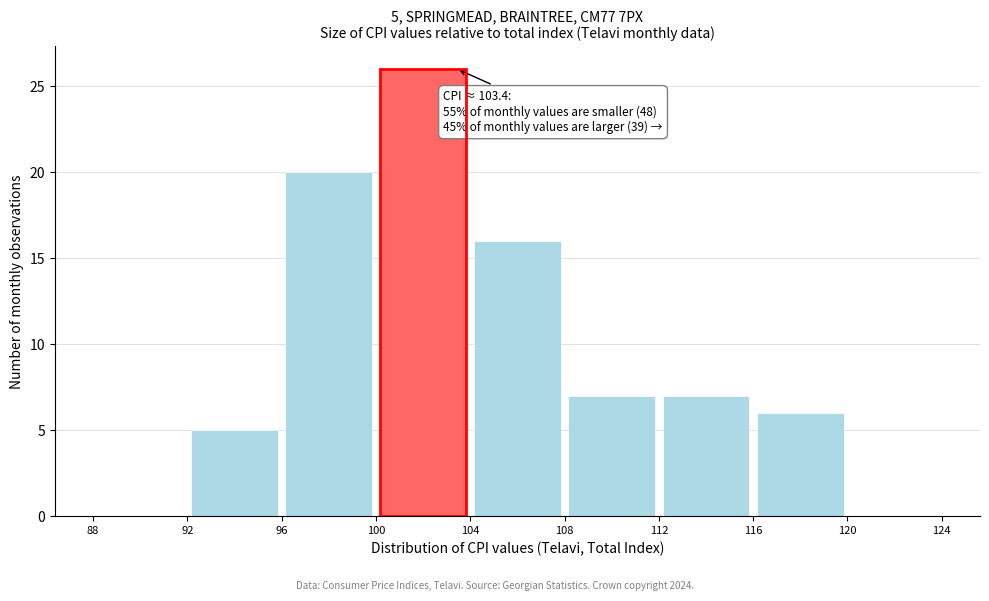

Over which range of the x-axis is the bar tallest?

100 to 104